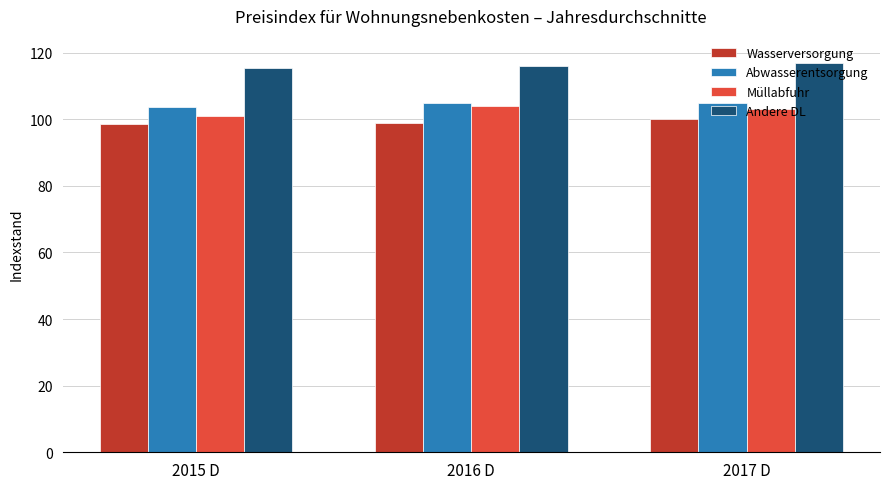

What position from the left is 2015 D?

1